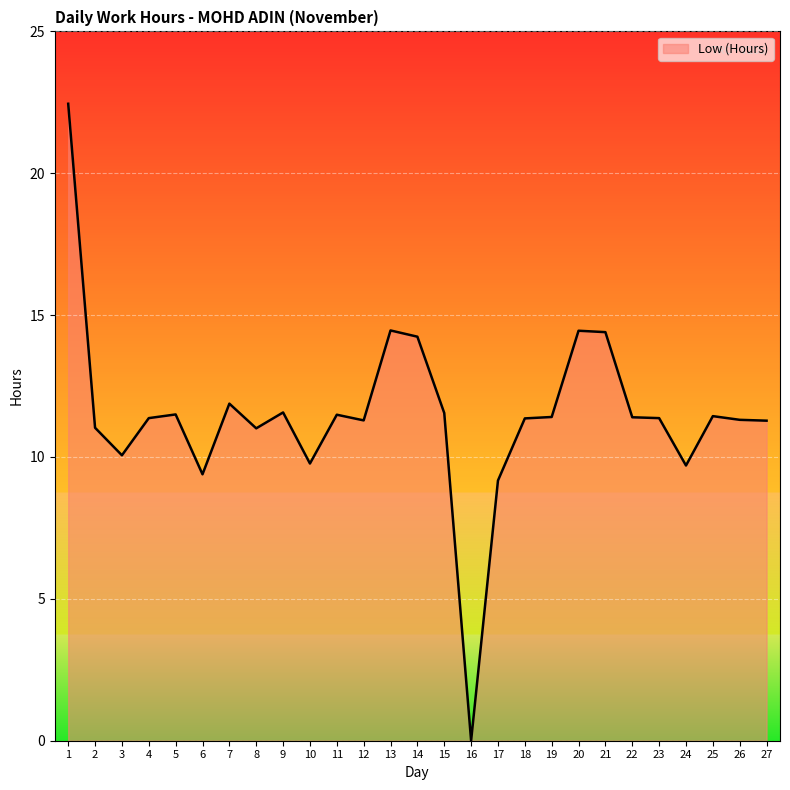

True or false: the data shows 4.5 at 20.

False